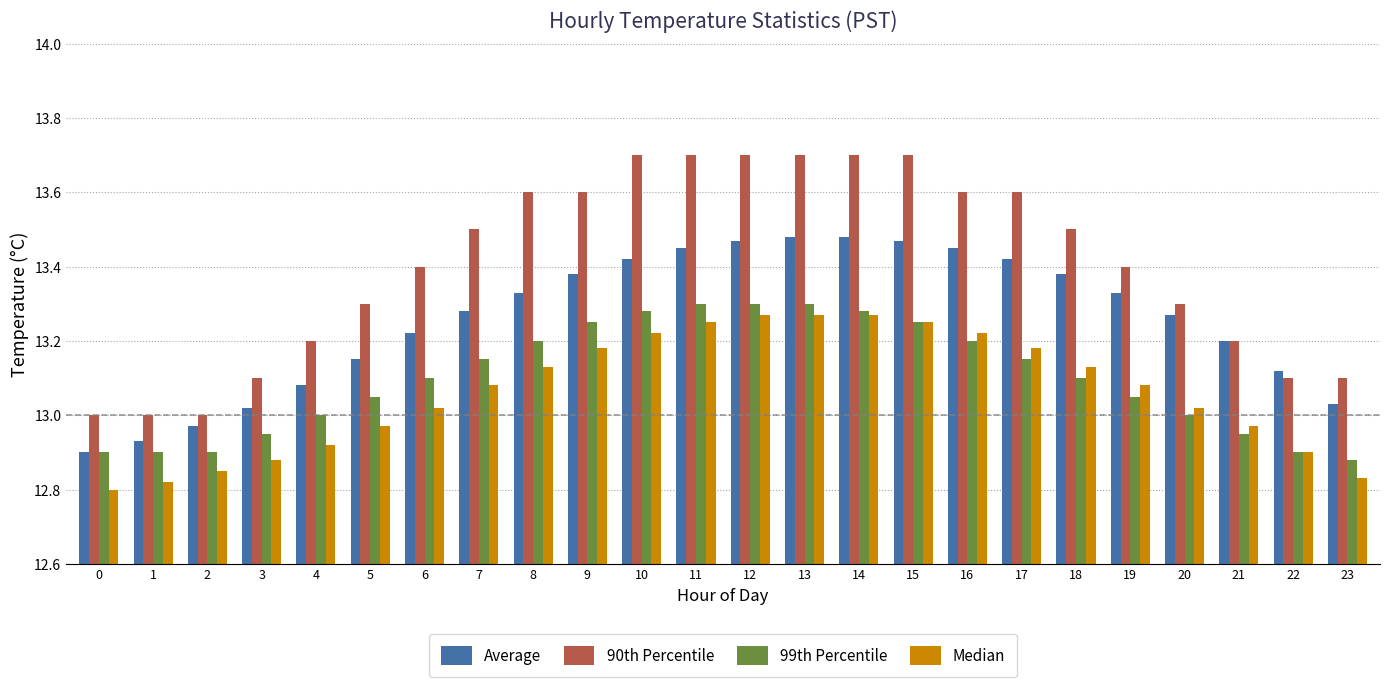

What is the total value across all series at 9?

53.4